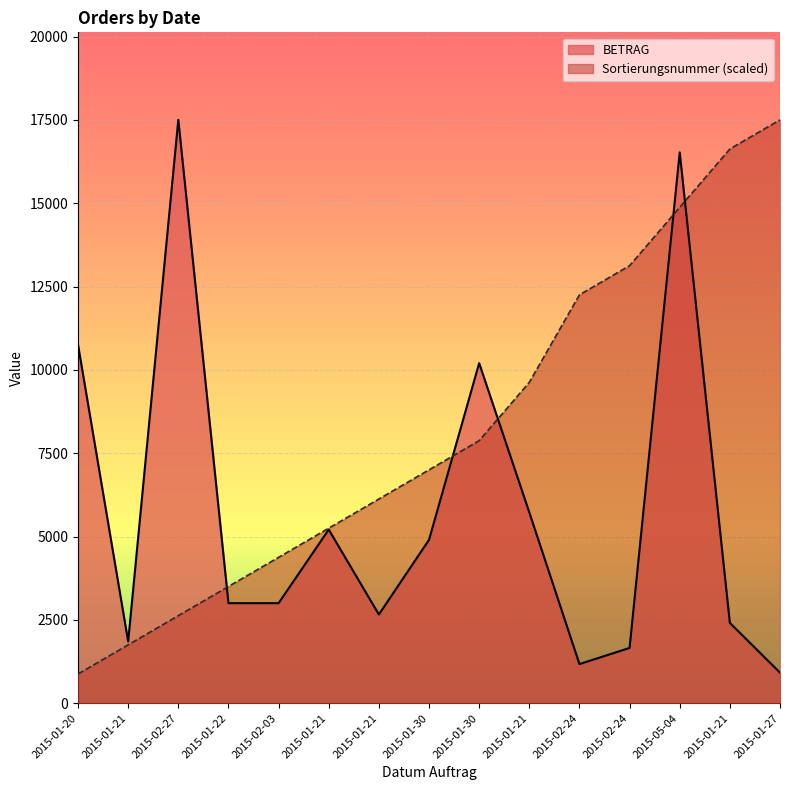

What is the average value of the BETRAG series?

5831.5